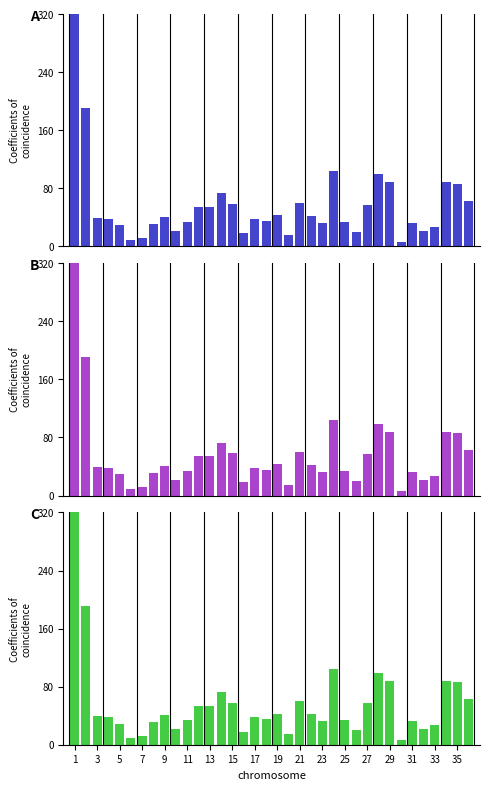

What is the minimum value shown in the chart?

6